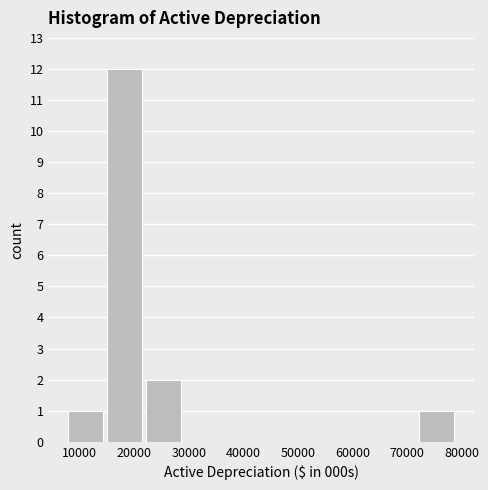

How tall is the bar that spans 8000 to 15000 on the x-axis? Neither the bar edges nor the heights are printed on the chart, so give them approximately, as read against the axes.

1